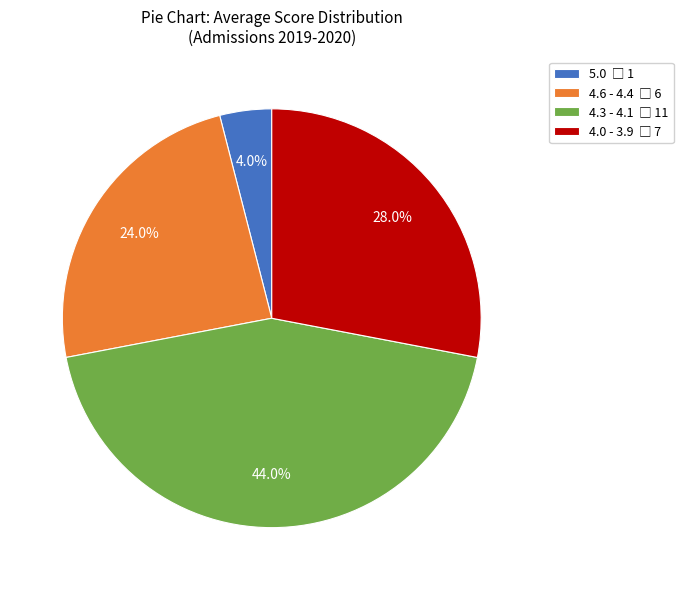

To the nearest percent, what is the difference between the largest and smallest slice percentages?

40%